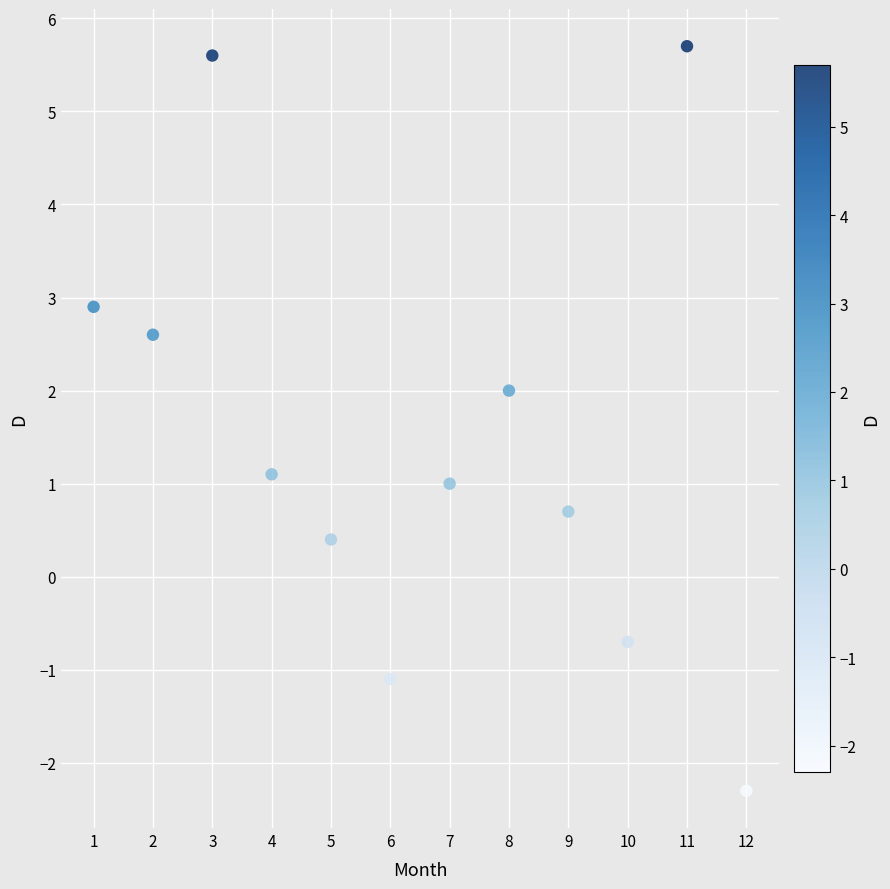

What is the range of X values (max minus min)?

11.0